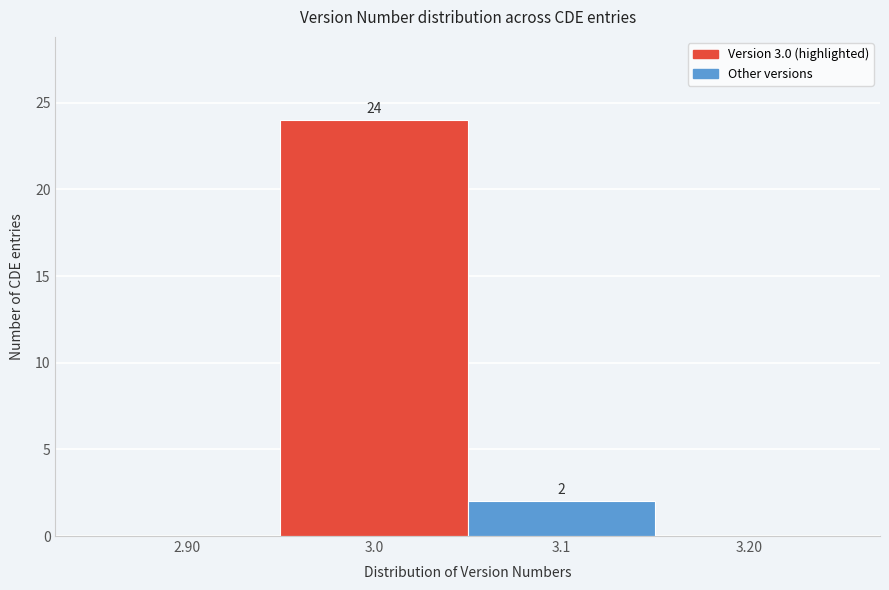

Which range on the x-axis has the tallest bar?

2.95 to 3.05